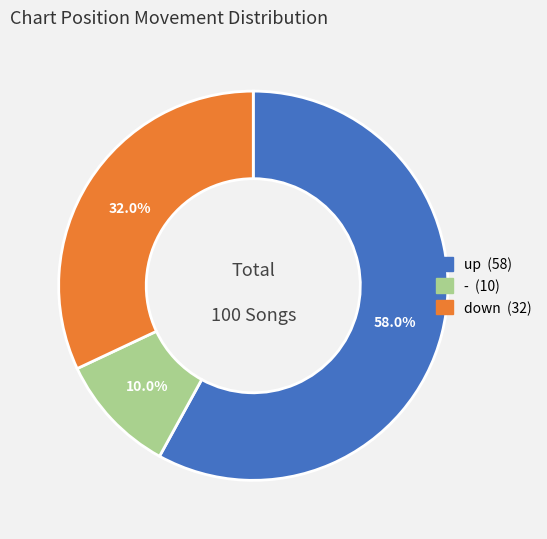

Does any single category account for the majority?

Yes